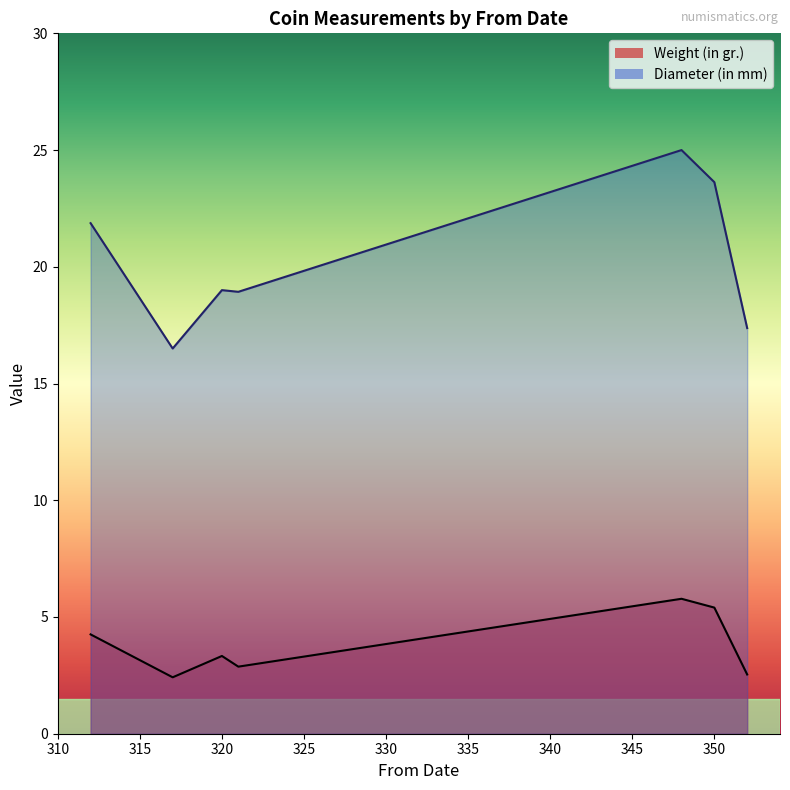

Which series has the largest range (max minus min)?

Diameter (in mm)